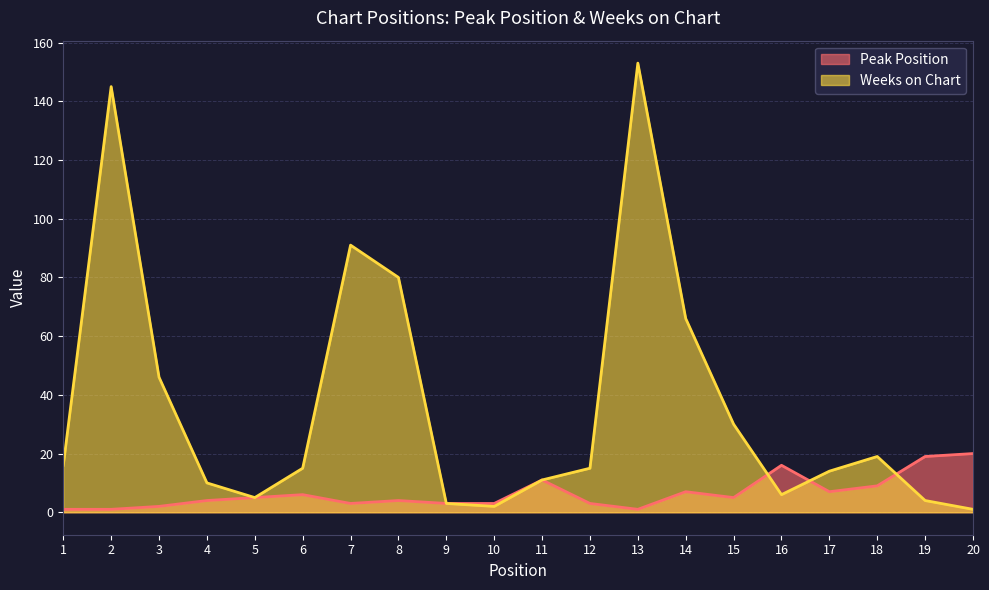

Which category has the lowest value across all series?

1